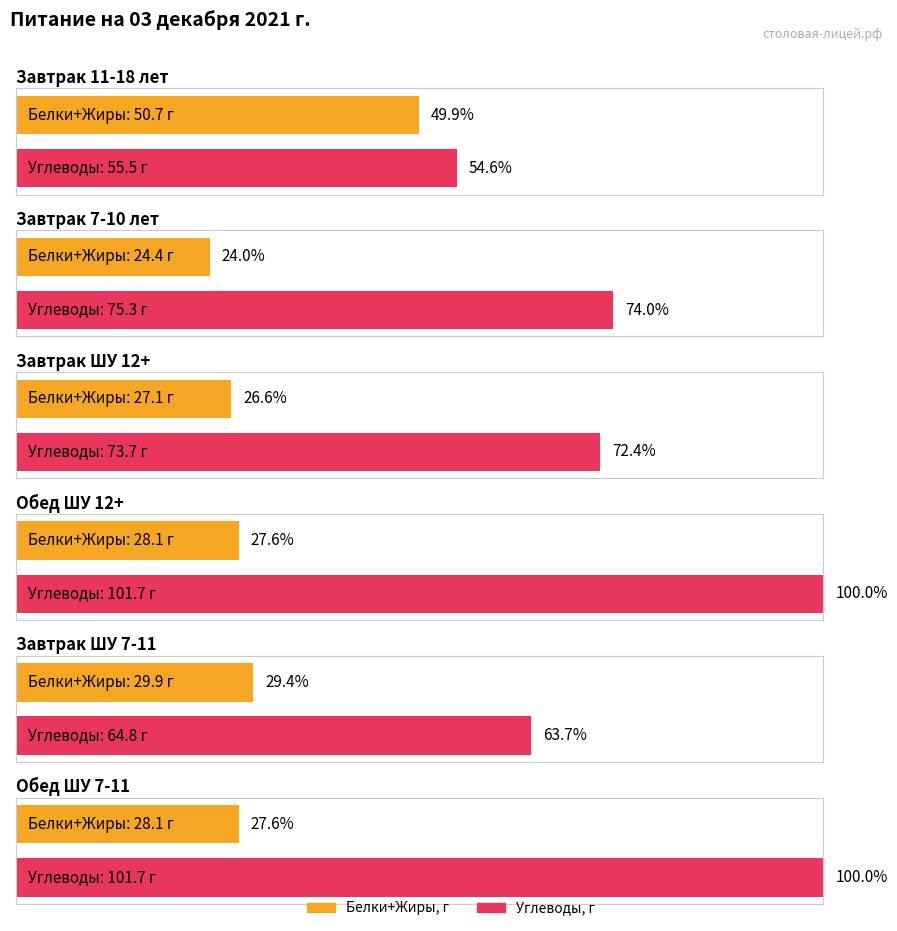

At which label is Углеводы, г closest to 78?

Завтрак 7-10 лет